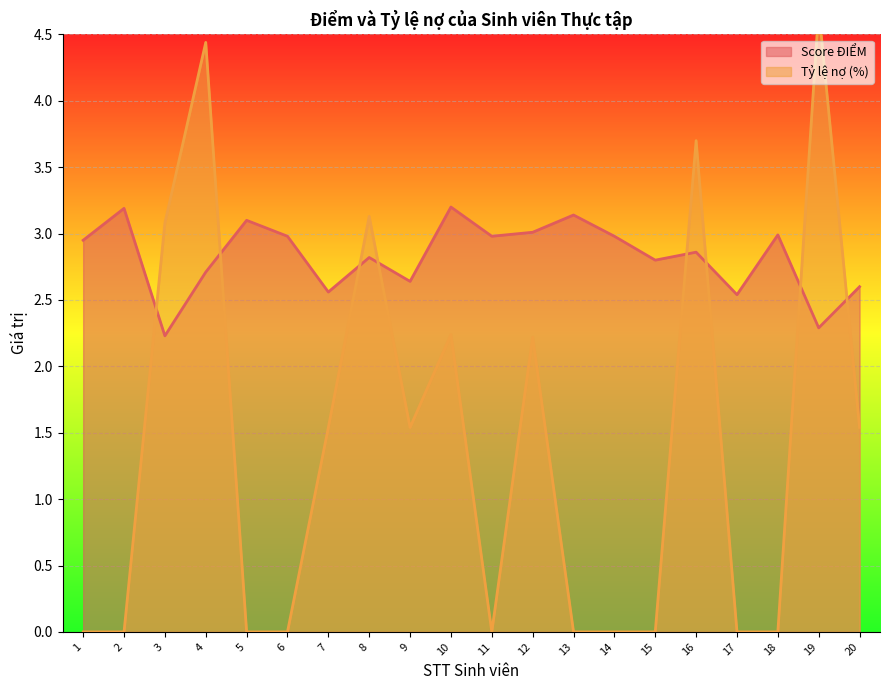

Which series changed the most between 5 and 16?

Tỷ lệ nợ (%)